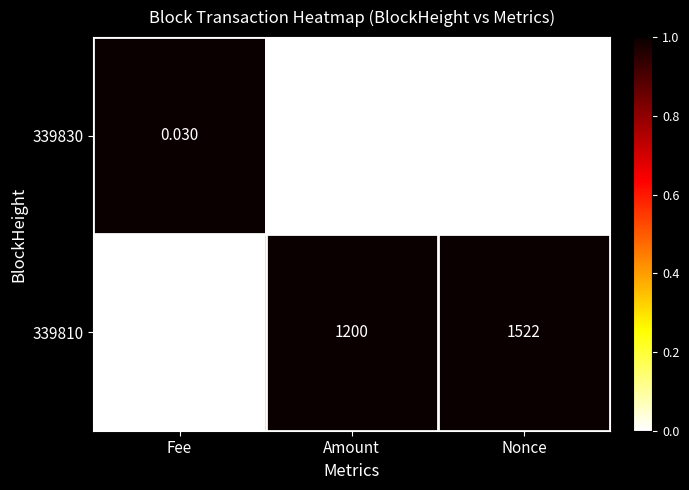

Which category has the highest value in the 339830 series?

Amount